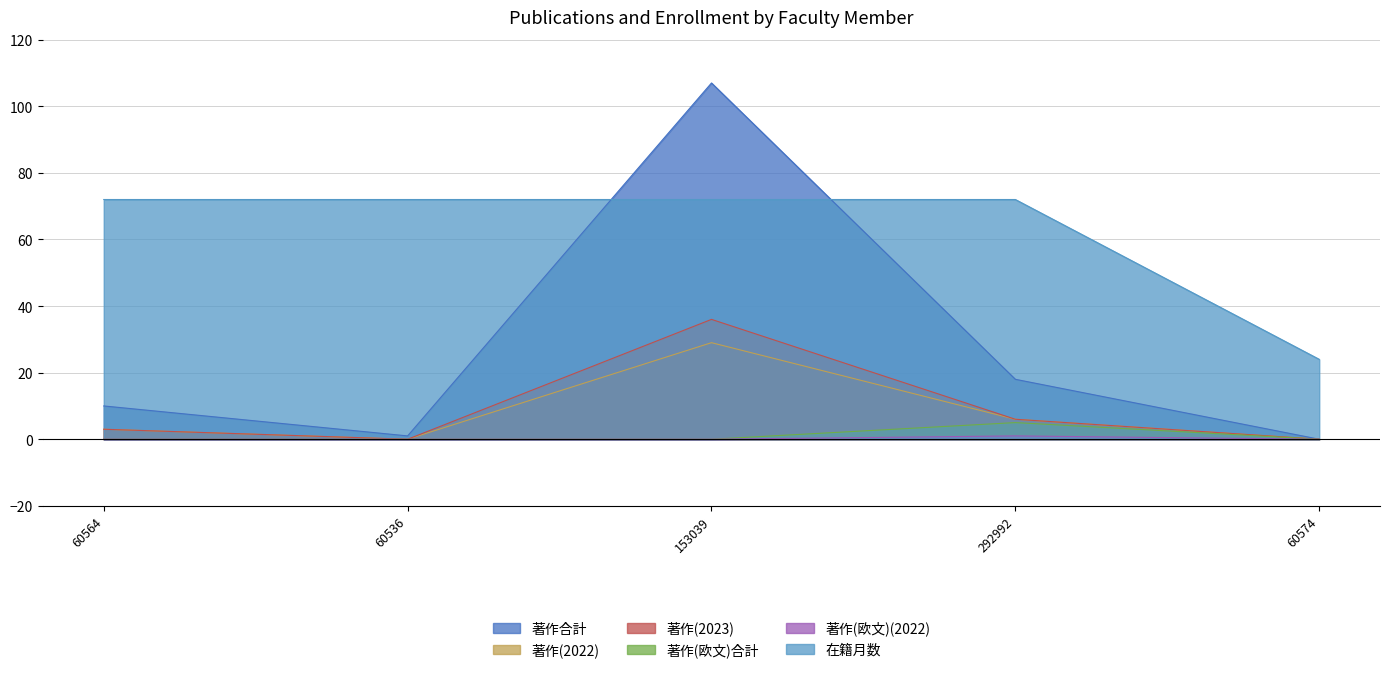

In 著作合計, how many points are higher than both neighbors (excluding endpoints)?

1